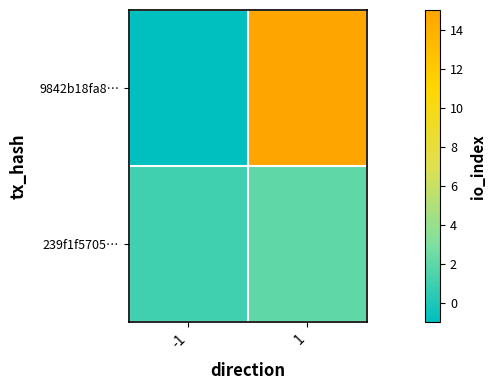

Between -1 and 1, which series saw the biggest shift?

9842b18fa8…